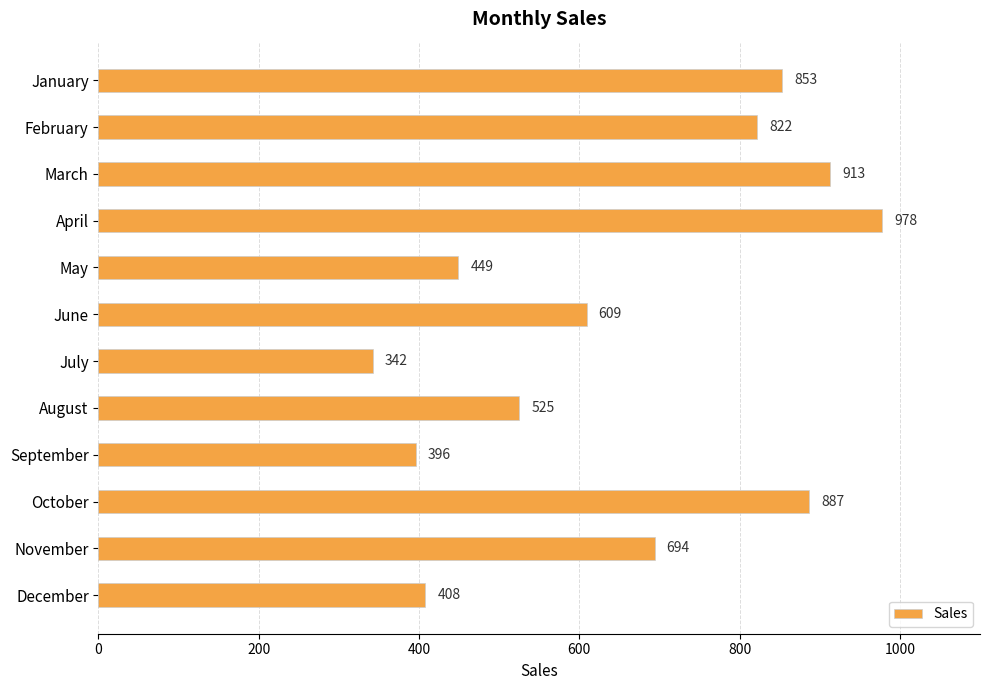

Between March and December, which is larger?

March